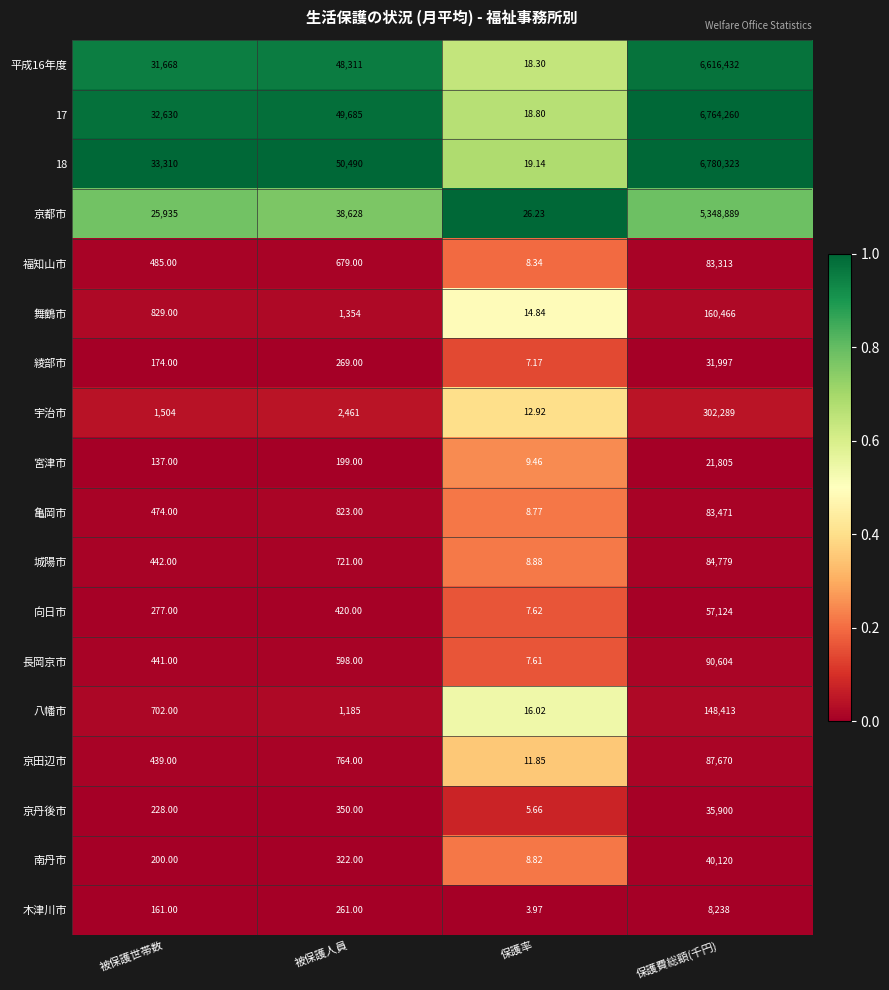

Which category has the highest value across all series?

保護費総額(千円)